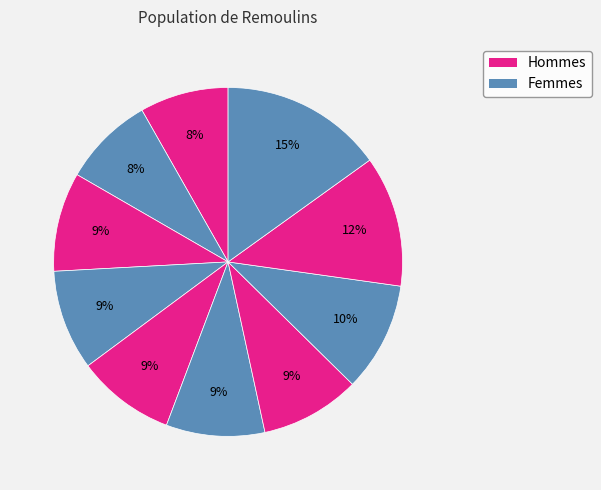

Count the number of slices in the pie.

10